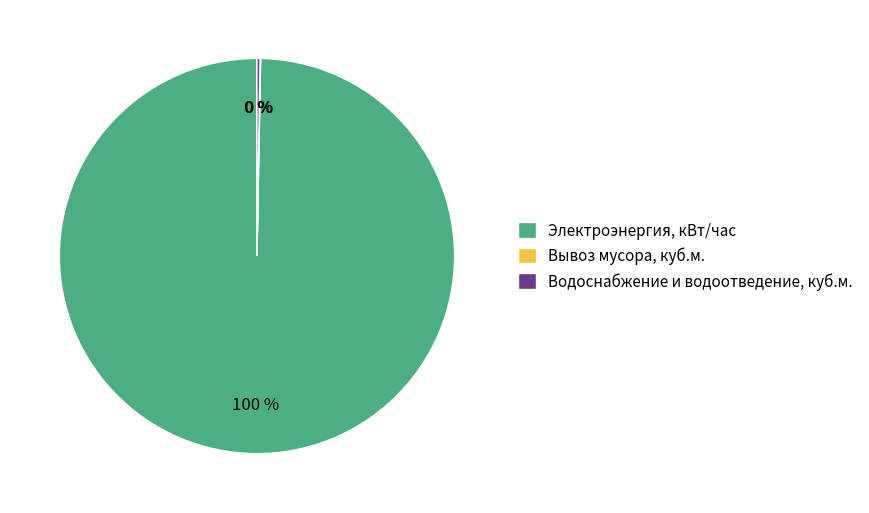

Which category has the biggest portion of the pie?

Электроэнергия, кВт/час